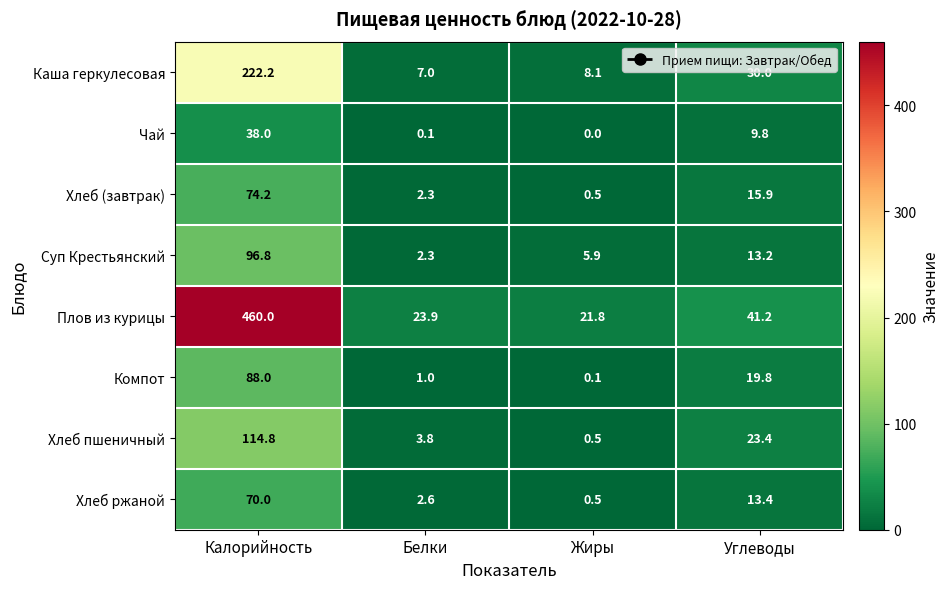

Which label corresponds to the largest value in the chart?

Калорийность